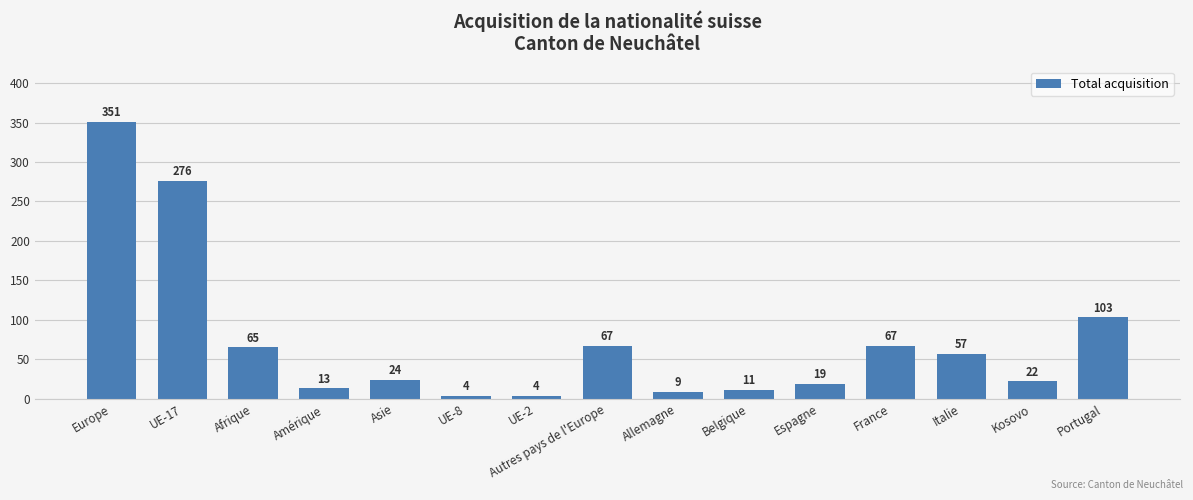

Does the chart contain stacked bars?

No